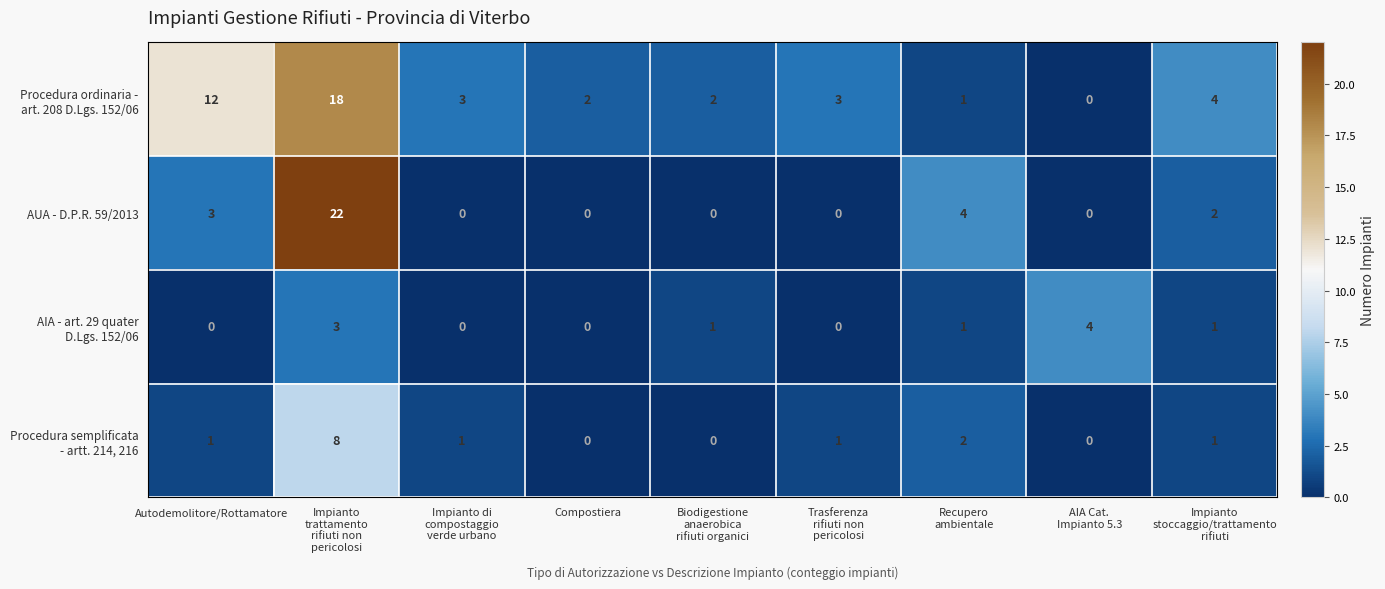

What is the difference between the maximum and second lowest values in the AUA - D.P.R. 59/2013 series?

22